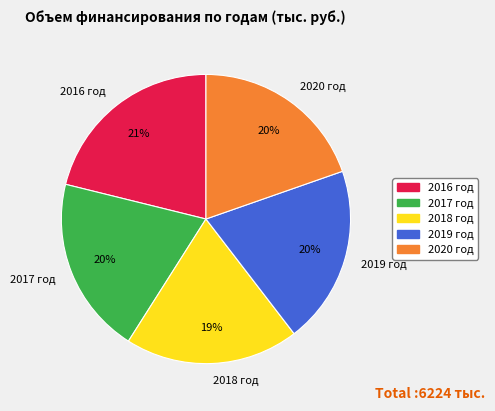

The 2020 год slice represents 20% of the pie. True or false?

True